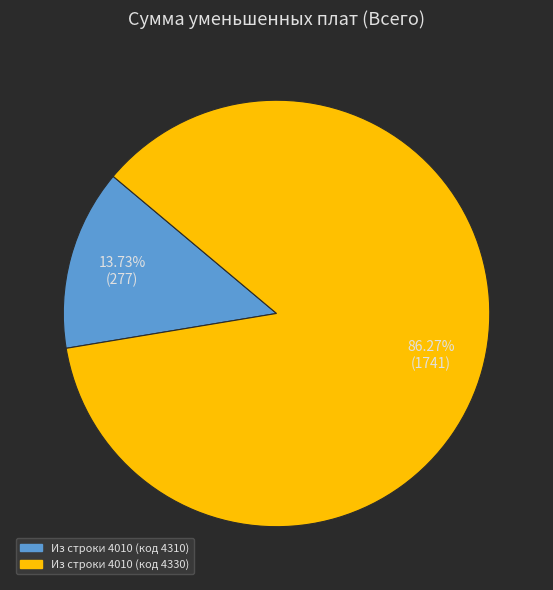

To the nearest percent, what is the combined percentage of Из строки 4010 (код 4310) and Из строки 4010 (код 4330)?

100%